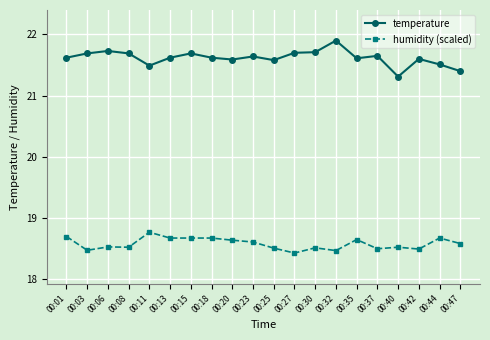

The value of humidity (scaled) at 00:44 is 18.7. True or false?

True